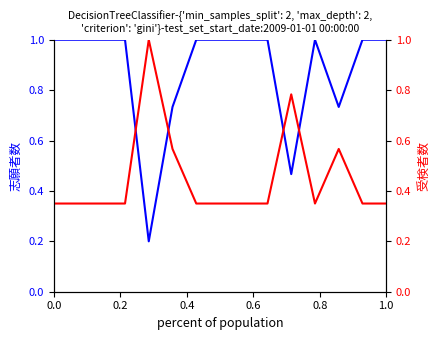

True or false: 志願者数 has more than 1 points higher than both neighbors.

False